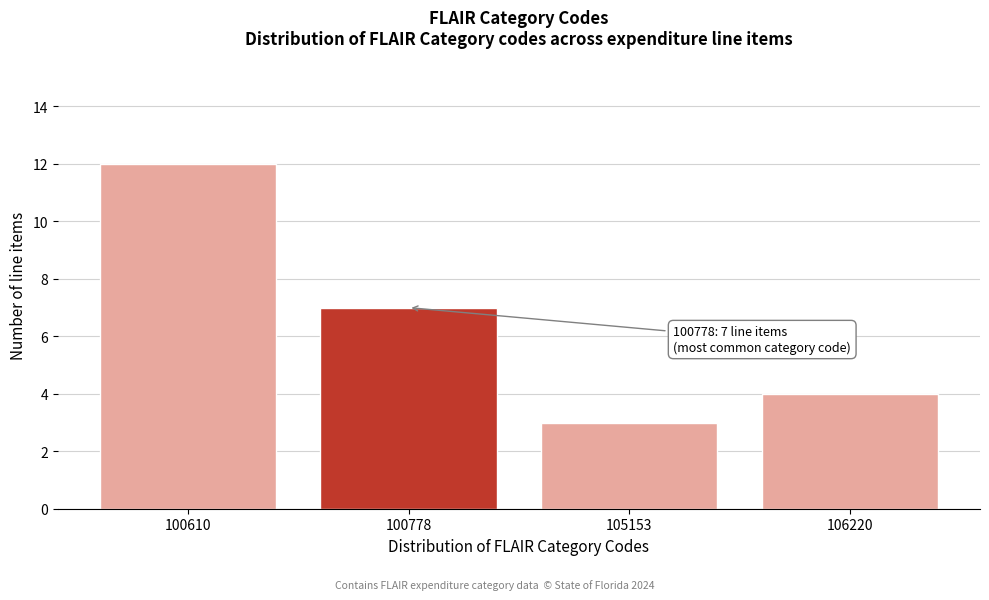

Reading left to right, transcribe all the data shown in this chart.

100610=12	100778=7	105153=3	106220=4